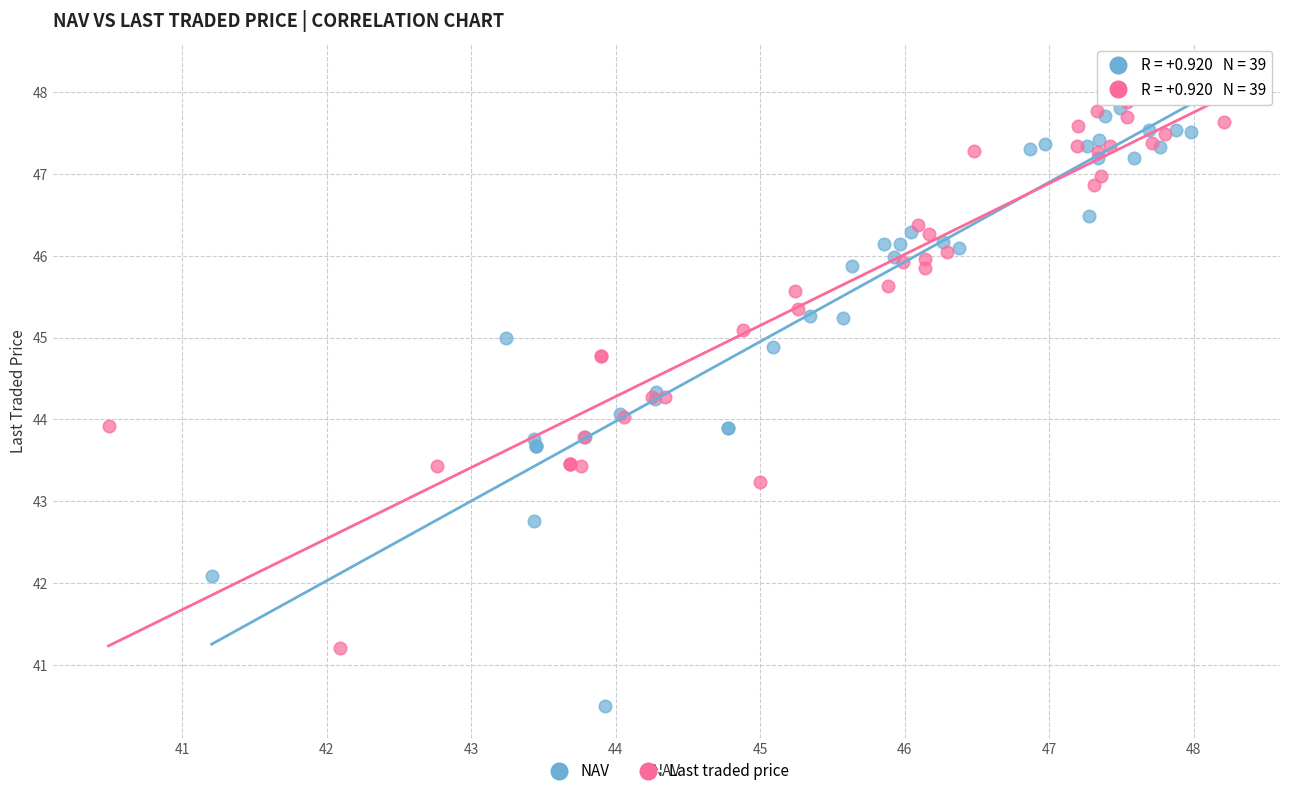

Which series contains the lowest Y value?

NAV